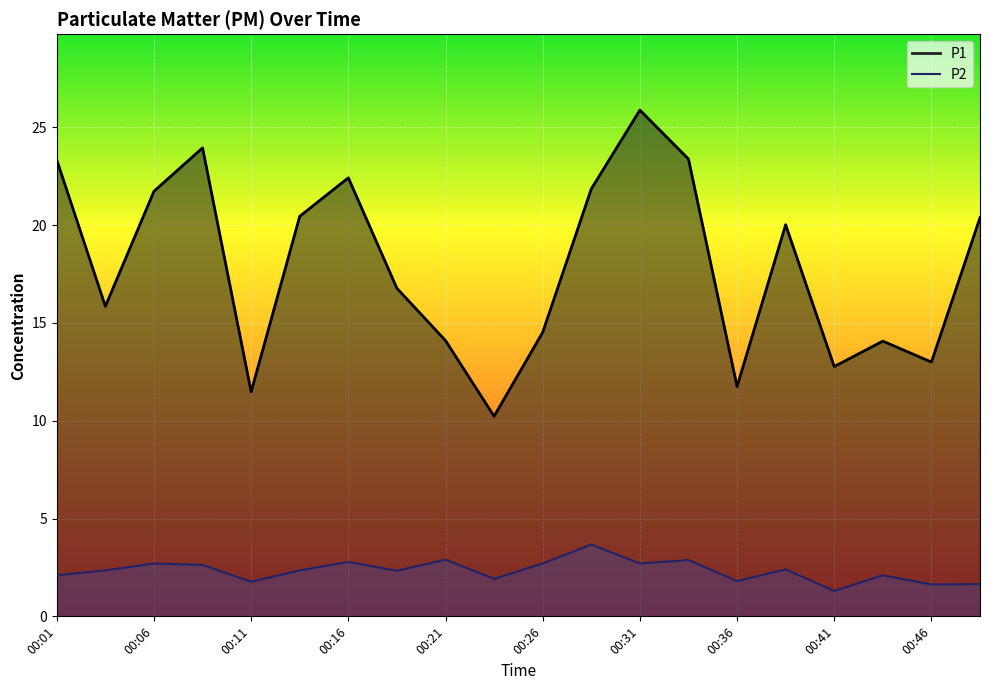

Reading left to right, extract all data points from this chart.

P1: 00:01=23.3	00:03=15.8	00:06=21.7	00:08=23.9	00:11=11.5	00:13=20.4	00:16=22.4	00:18=16.8	00:21=14.1	00:23=10.2	00:26=14.5	00:28=21.9	00:31=25.9	00:33=23.4	00:36=11.8	00:38=20.0	00:41=12.8	00:43=14.1	00:46=13.0	00:48=20.4
P2: 00:01=2.1	00:03=2.4	00:06=2.7	00:08=2.6	00:11=1.8	00:13=2.4	00:16=2.8	00:18=2.3	00:21=2.9	00:23=1.9	00:26=2.7	00:28=3.7	00:31=2.7	00:33=2.9	00:36=1.8	00:38=2.4	00:41=1.3	00:43=2.1	00:46=1.6	00:48=1.6